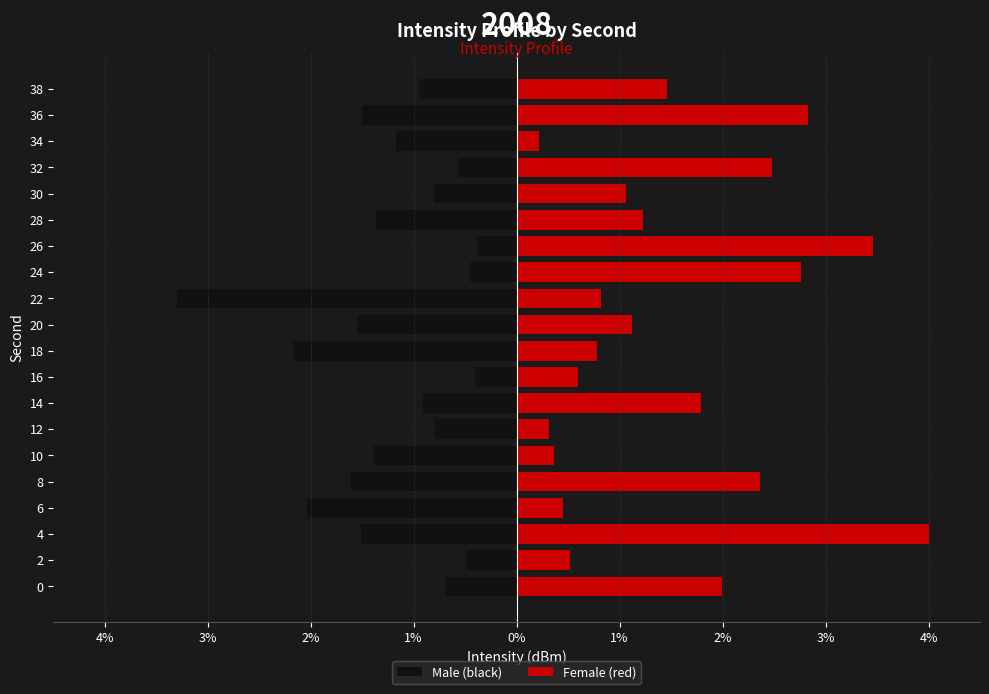

Rank the series by their maximum value, from highest to lowest.

Female (red), Male (black)